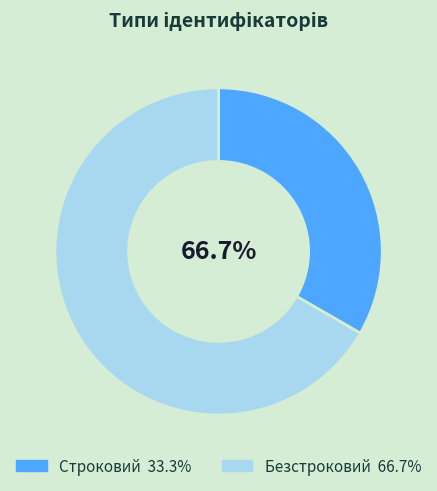

How many segments does this pie chart have?

2